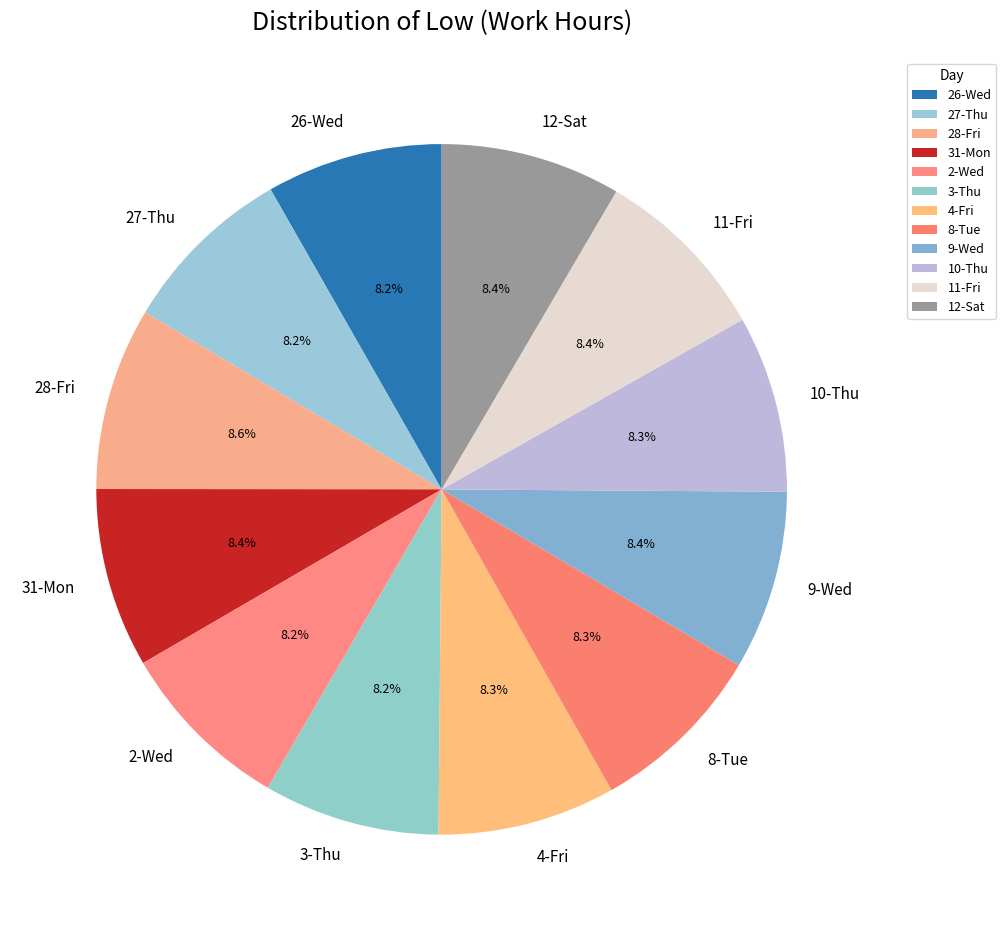

To the nearest percent, what portion does 26-Wed represent?

8%